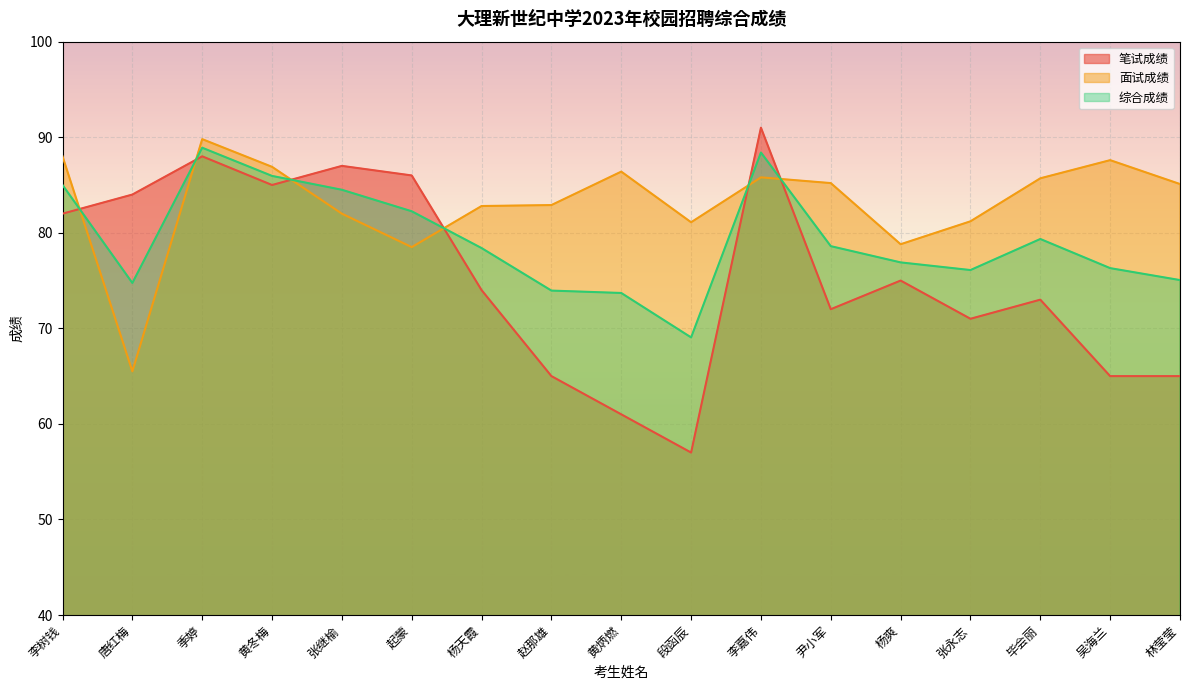

Which category has the lowest value in the 笔试成绩 series?

段函辰